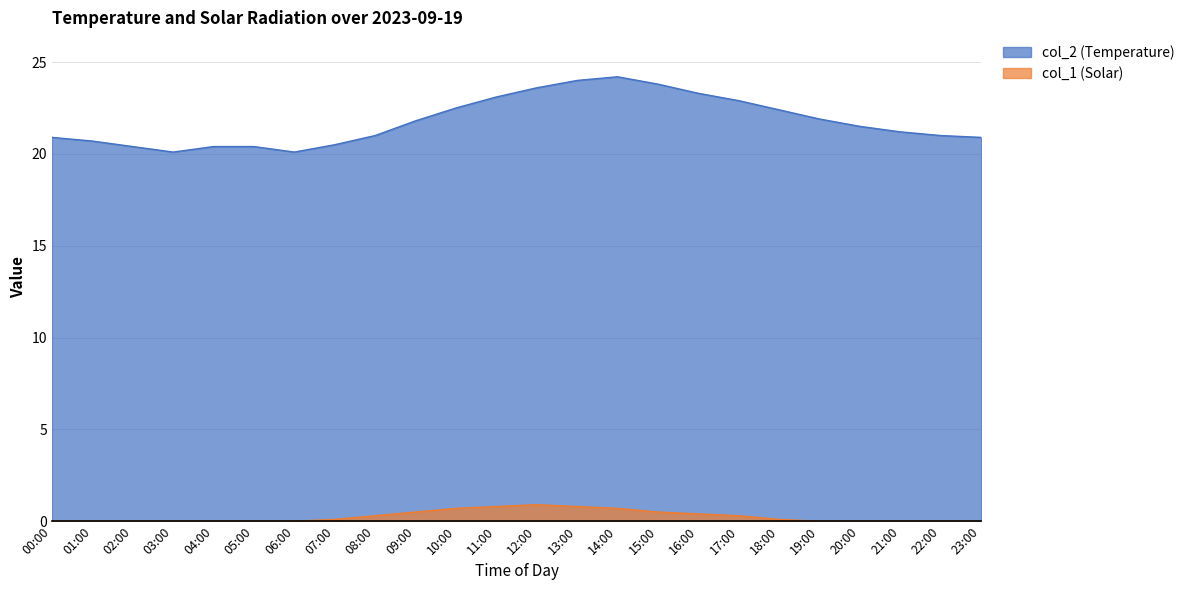

What is the label of the 17th point from the left?

16:00